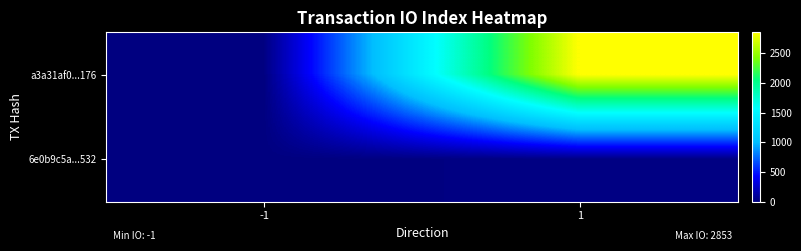

Reading left to right, transcribe all the data shown in this chart.

a3a31af0...176: -1=-1	1=2853
6e0b9c5a...532: -1=1	1=17